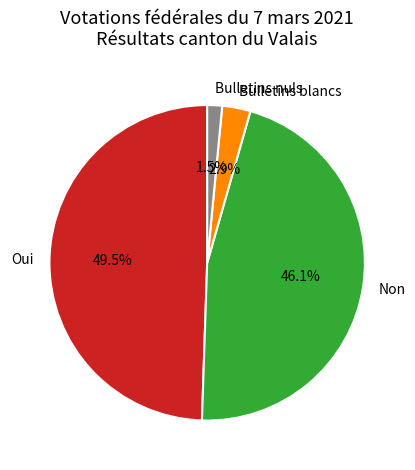

Which category has the smallest portion of the pie?

Bulletins nuls